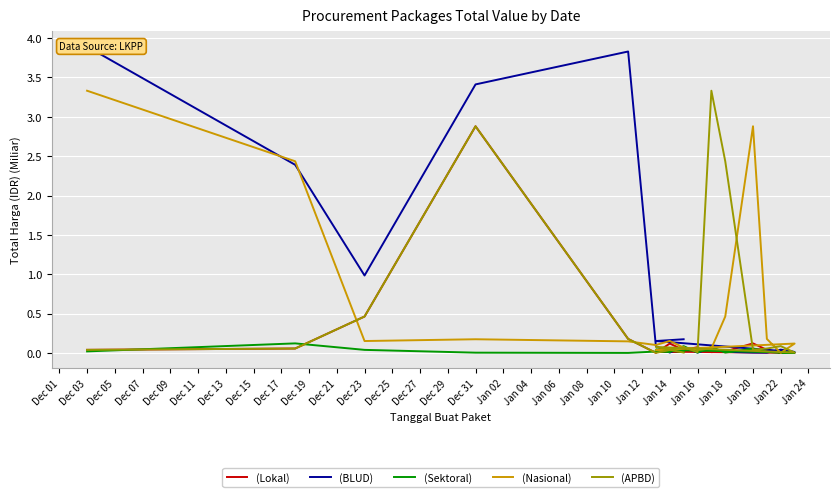

Is the value of (BLUD) at Dec 03 greater than the value of (Nasional) at Dec 23?

Yes